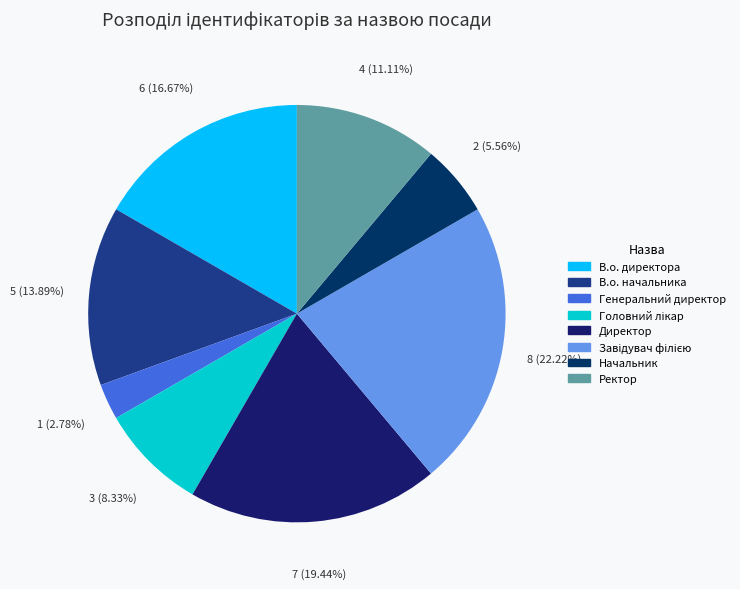

Count the number of slices in the pie.

8